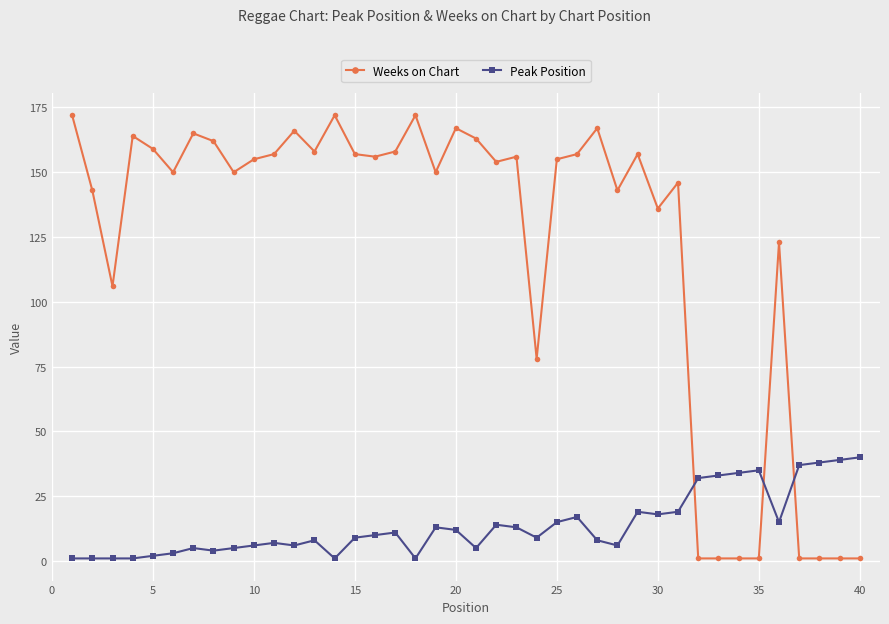

Which series has the widest spread of values?

Weeks on Chart